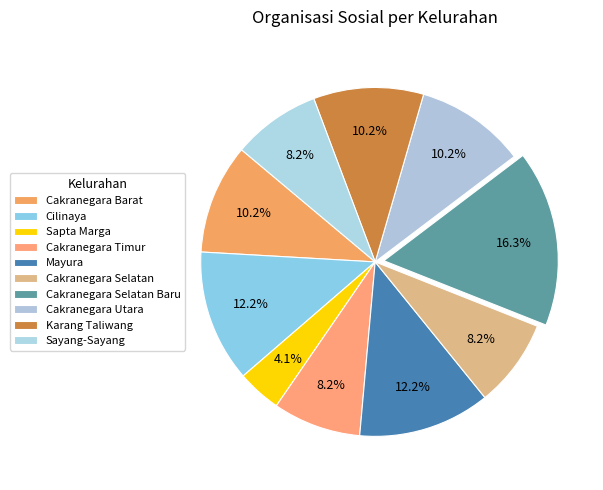

How many segments does this pie chart have?

10